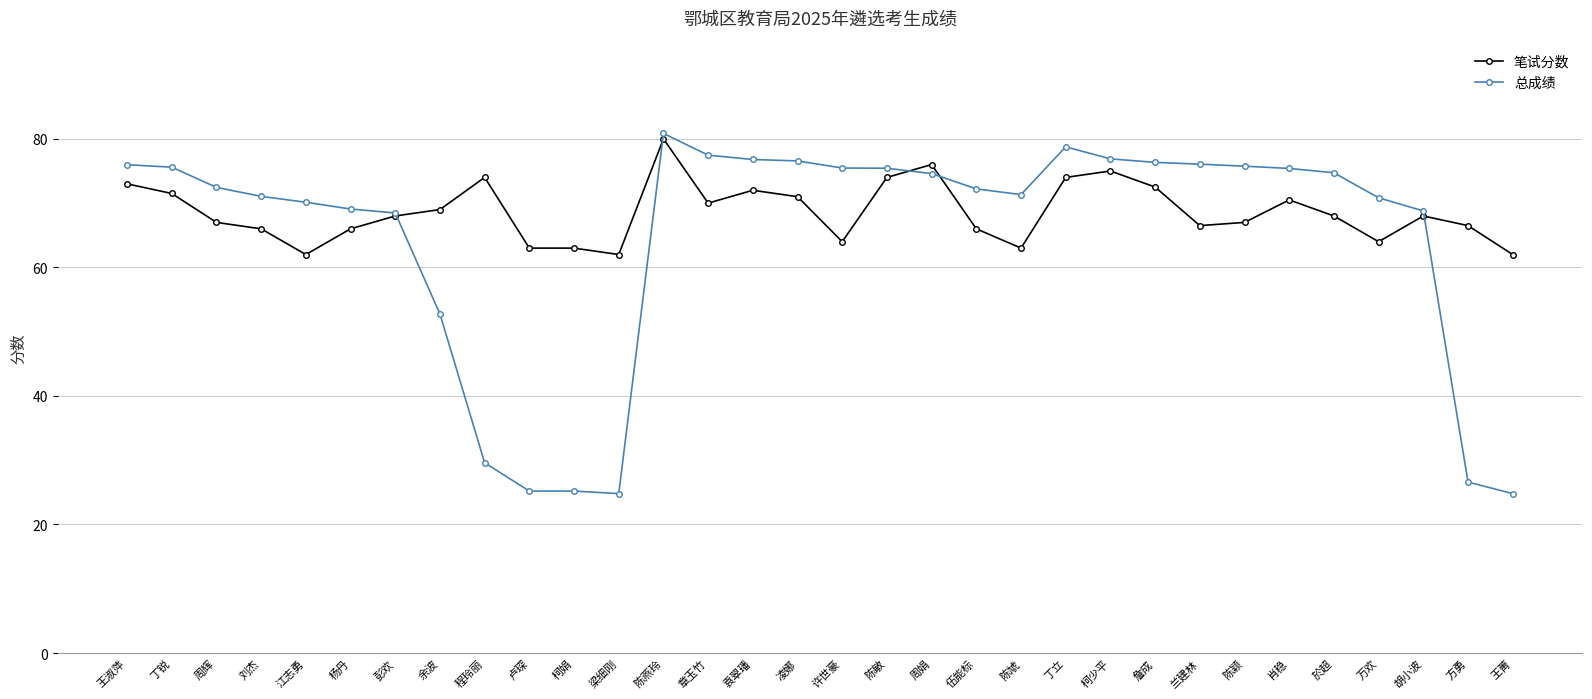

At which label does 总成绩 first exceed 74?

王淑萍